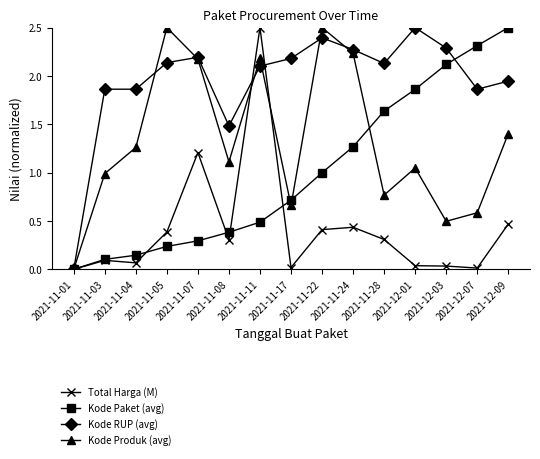

Is the value of Kode RUP (avg) at 2021-11-08 greater than the value of Kode Produk (avg) at 2021-11-03?

Yes